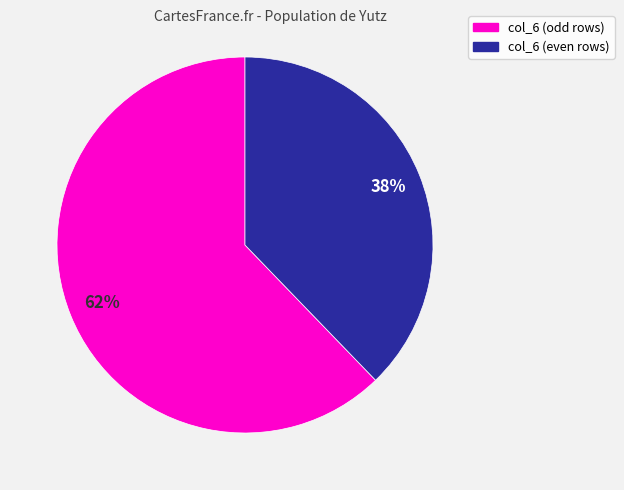

To the nearest percent, what is the difference between the largest and smallest slice percentages?

24%